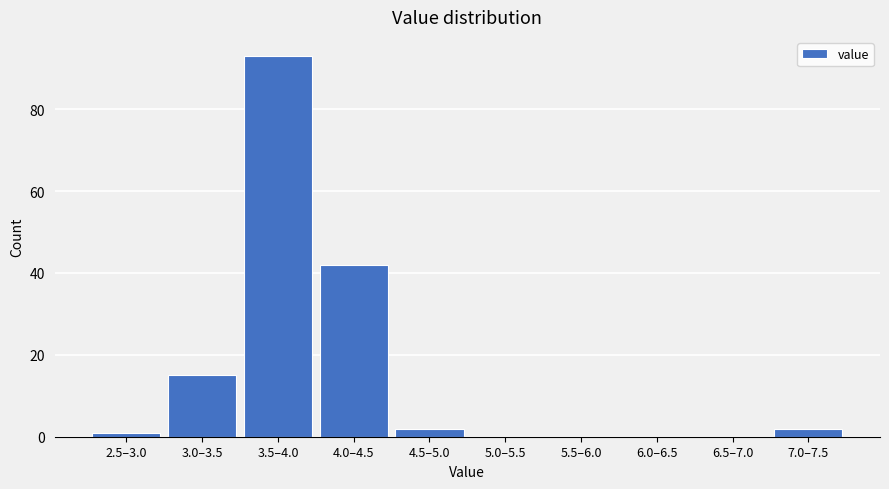

Reading right to left, extract all data points from this chart.

7.0–7.5=2	6.5–7.0=0	6.0–6.5=0	5.5–6.0=0	5.0–5.5=0	4.5–5.0=2	4.0–4.5=42	3.5–4.0=93	3.0–3.5=15	2.5–3.0=1